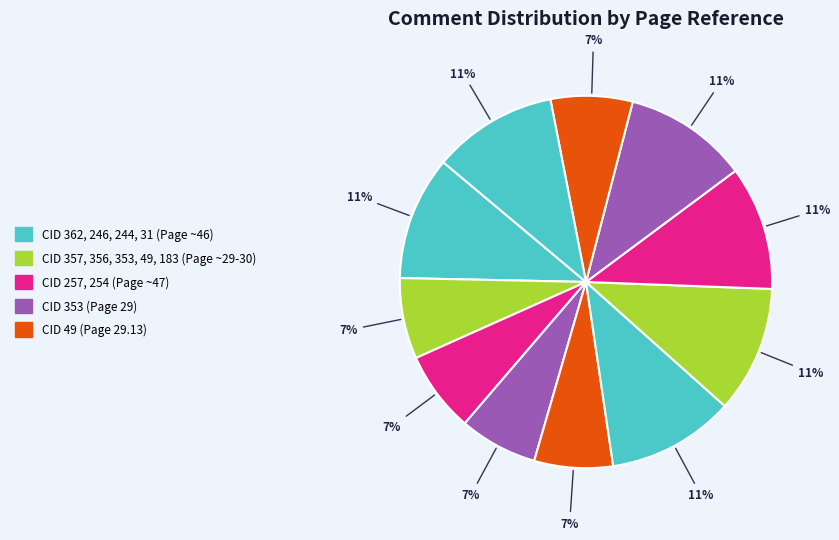

How many slices are in this pie chart?

11